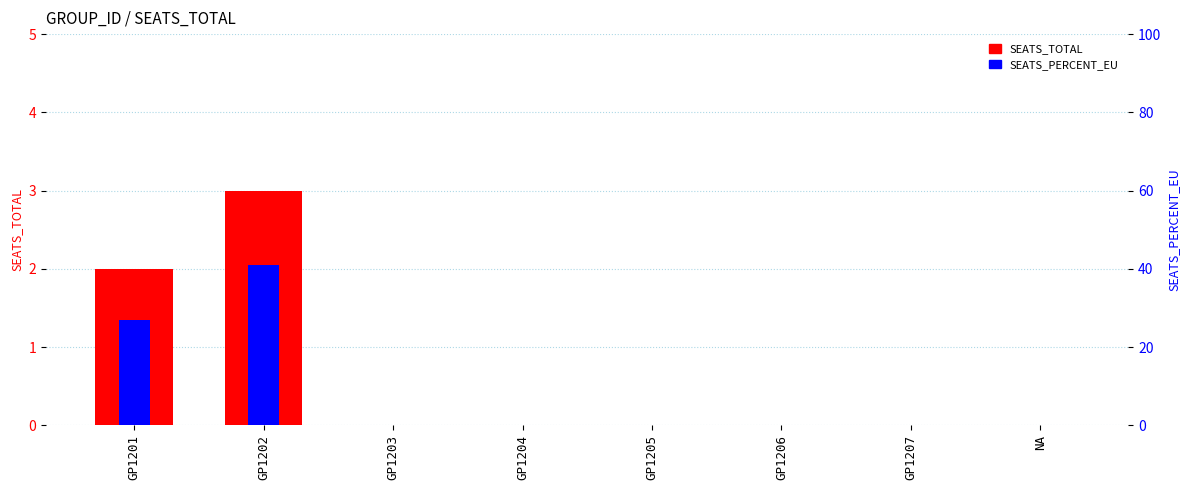

What are all the series names shown in the legend?

SEATS_TOTAL, SEATS_PERCENT_EU